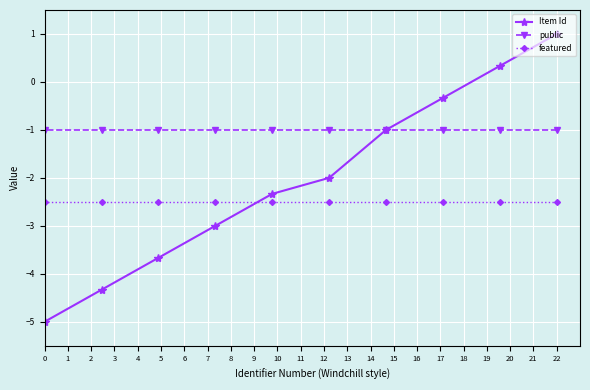

The public series shows -0.4 at 22. True or false?

False